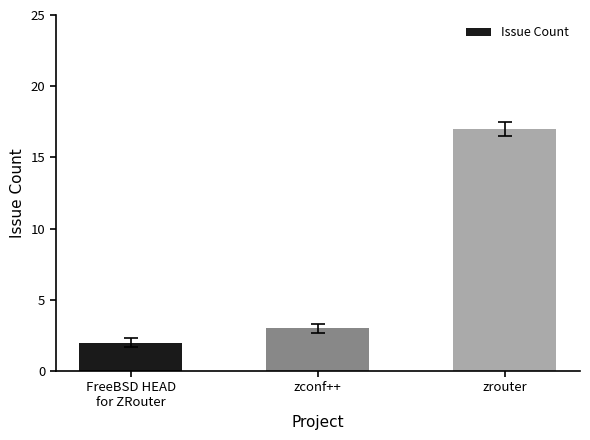

What is the minimum value shown in the chart?

2